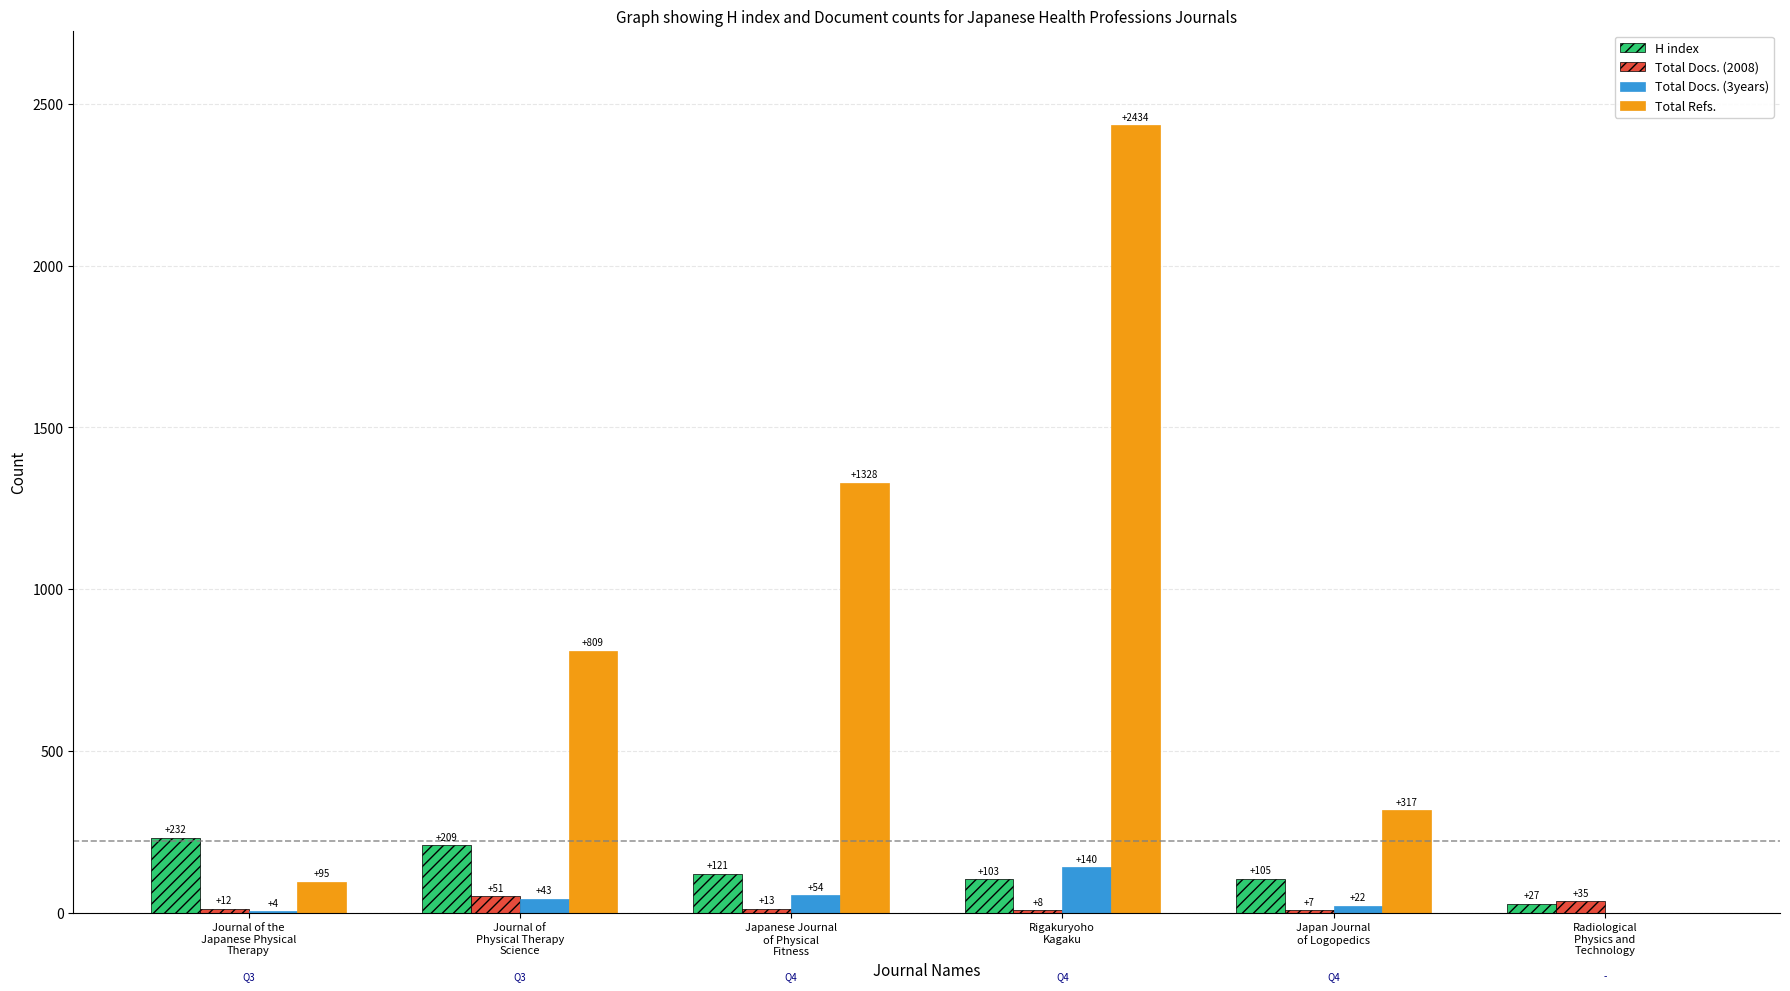

What is the highest value of the Total Docs. (3years) series?

140